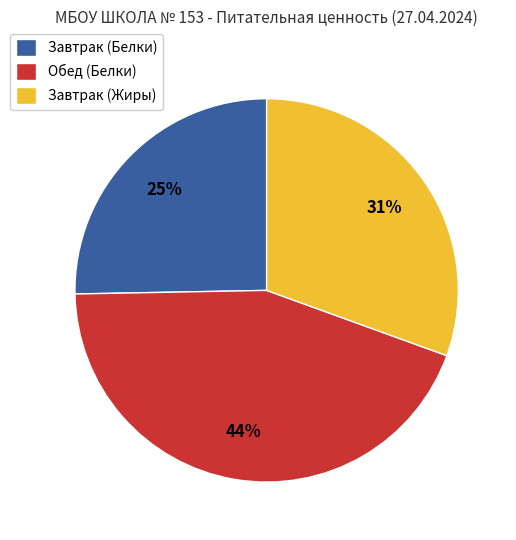

How many slices are in this pie chart?

3